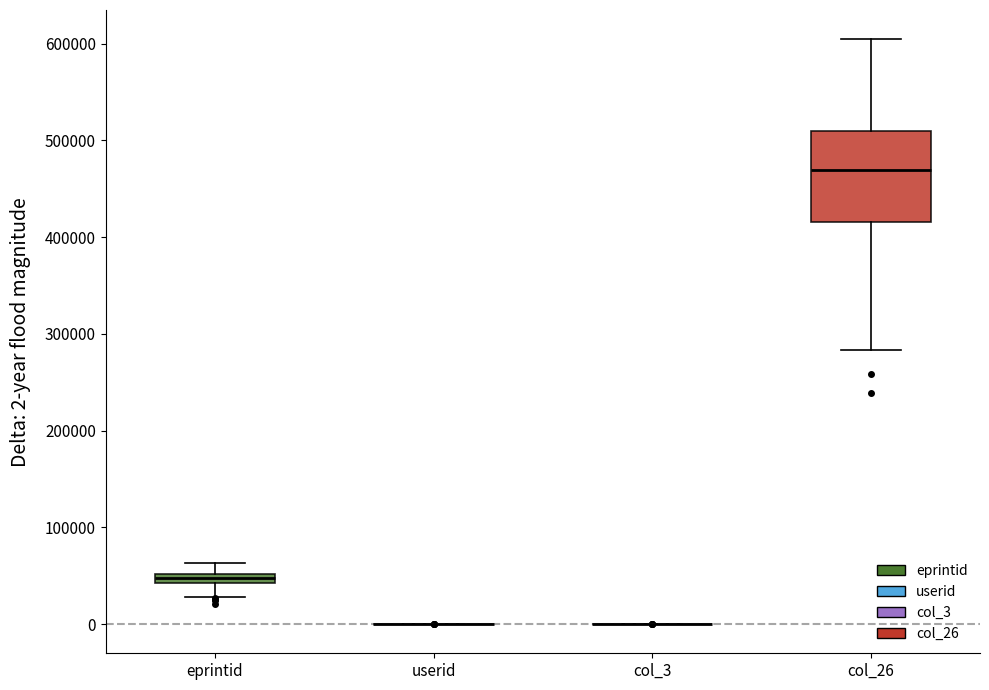

Which box is the tallest, from its lower edge to its upper edge?

col_26